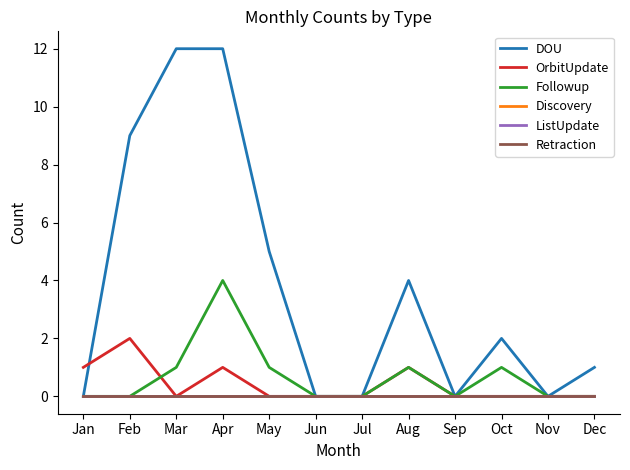

True or false: OrbitUpdate has a value of -1 at Sep.

False